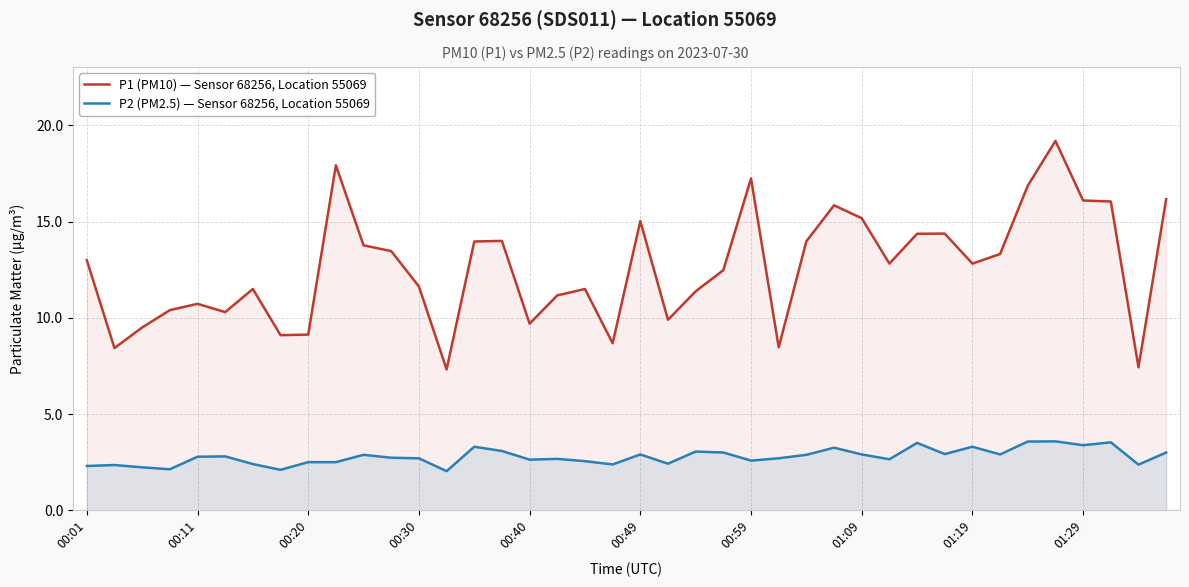

Does the chart display data point markers on the line(s)?

No